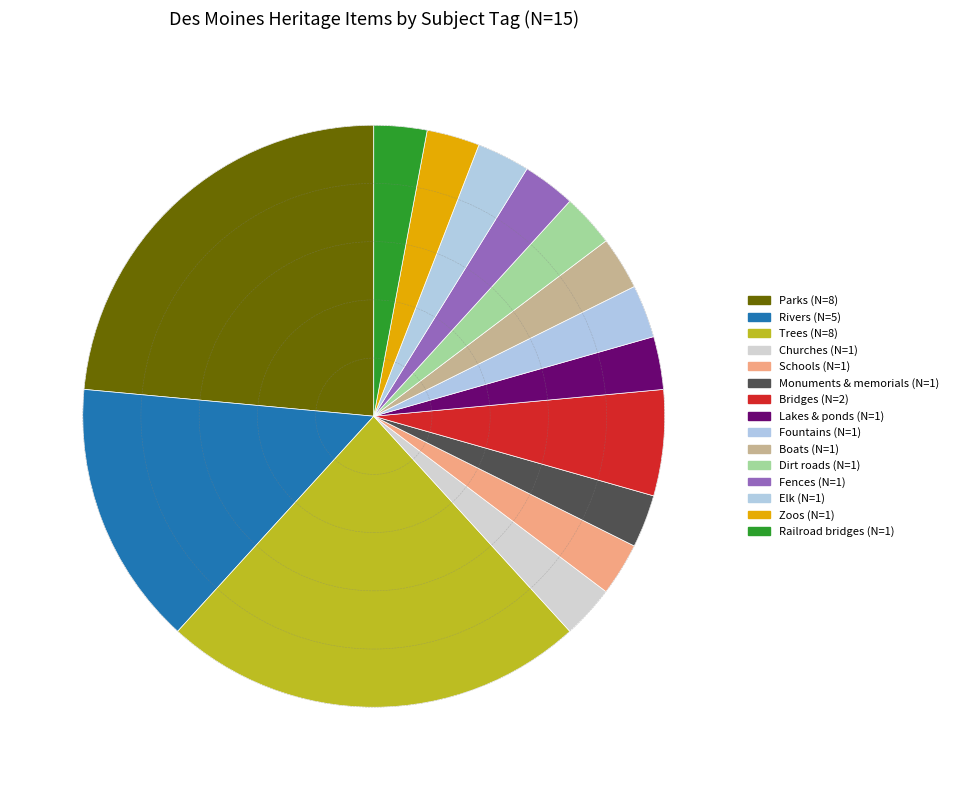

Count the number of slices in the pie.

15